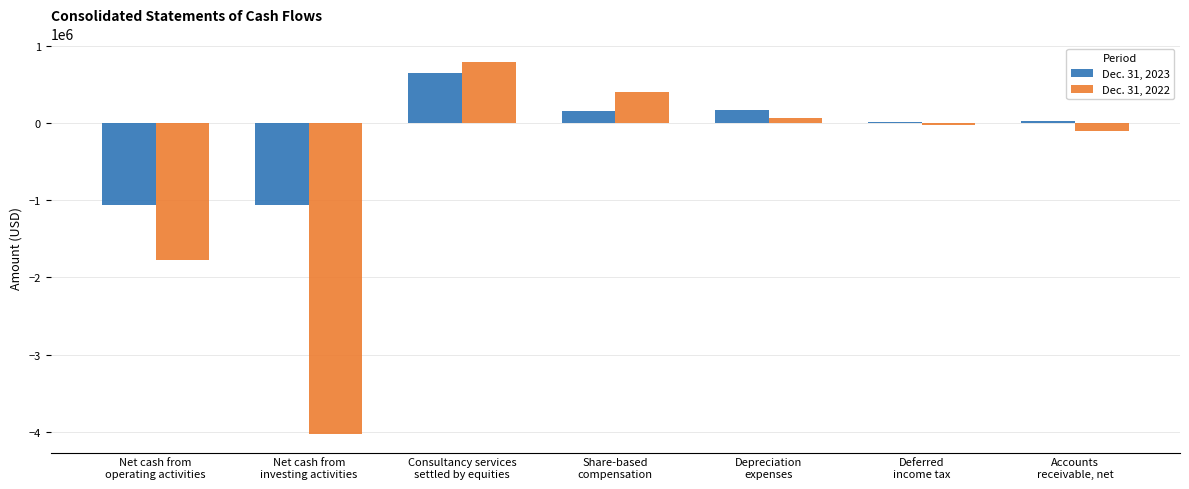

What is the value of the Dec. 31, 2023 bar at the 7th from the left?

35043